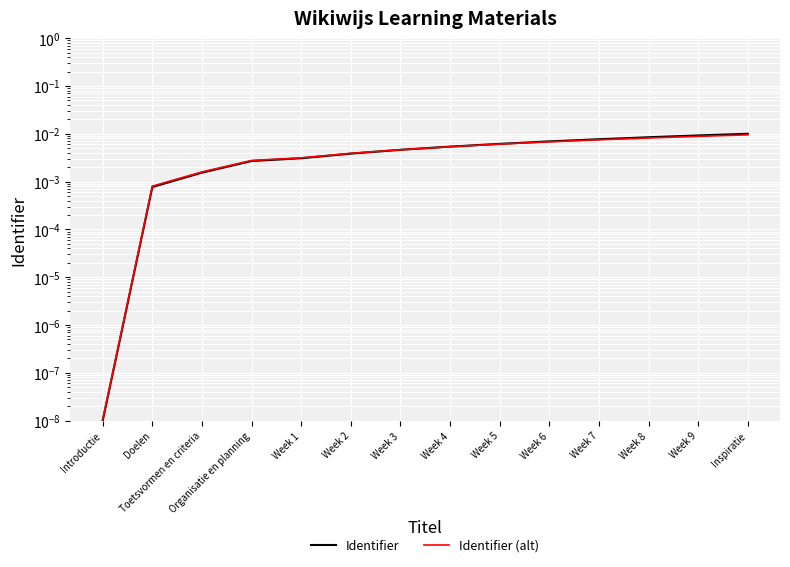

True or false: Identifier has more than 0 interior local peaks.

False